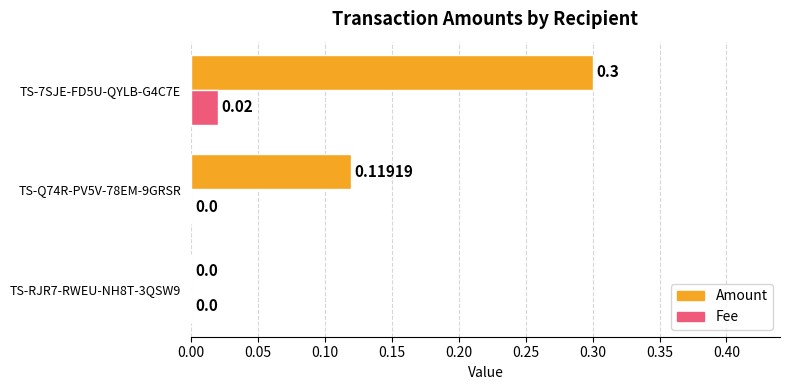

Between TS-Q74R-PV5V-78EM-9GRSR and TS-7SJE-FD5U-QYLB-G4C7E, which series saw the biggest shift?

Amount